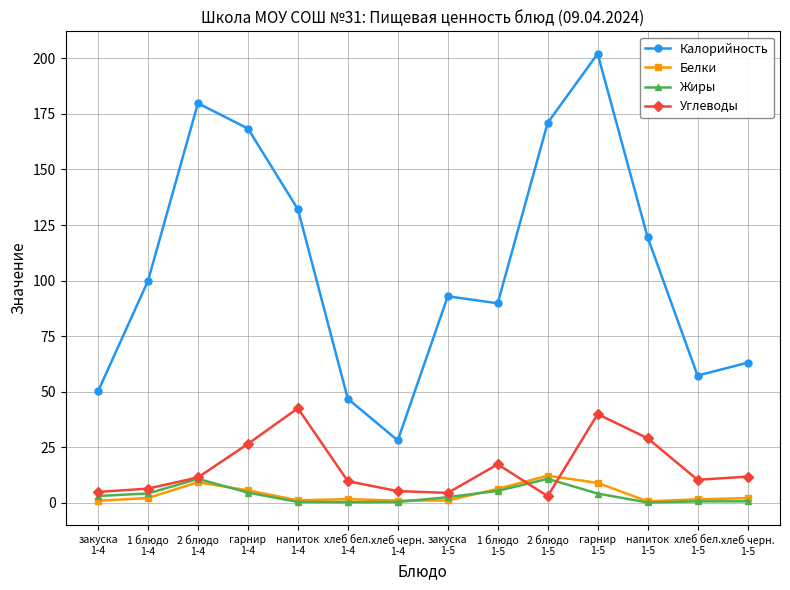

True or false: Белки and Калорийность cross at least once.

False